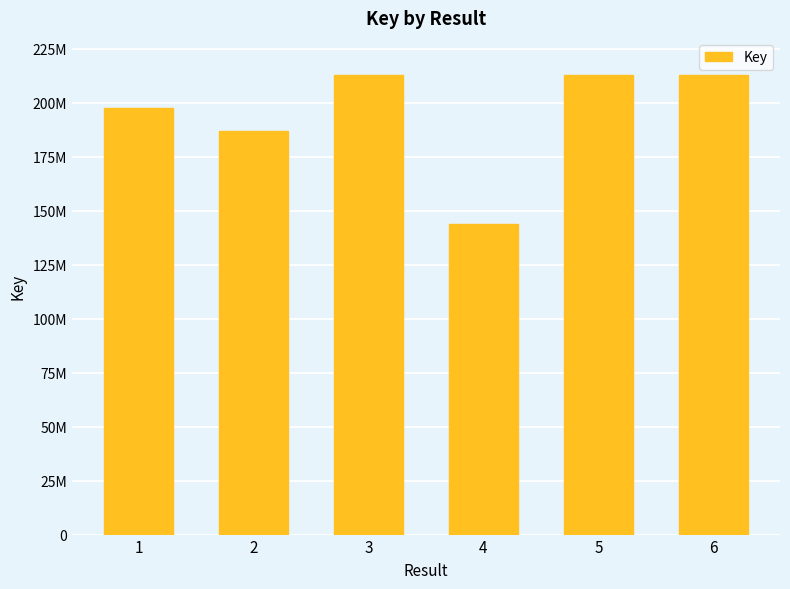

Reading right to left, extract all data points from this chart.

212645562	212645494	143795640	212639797	186984279	197387175